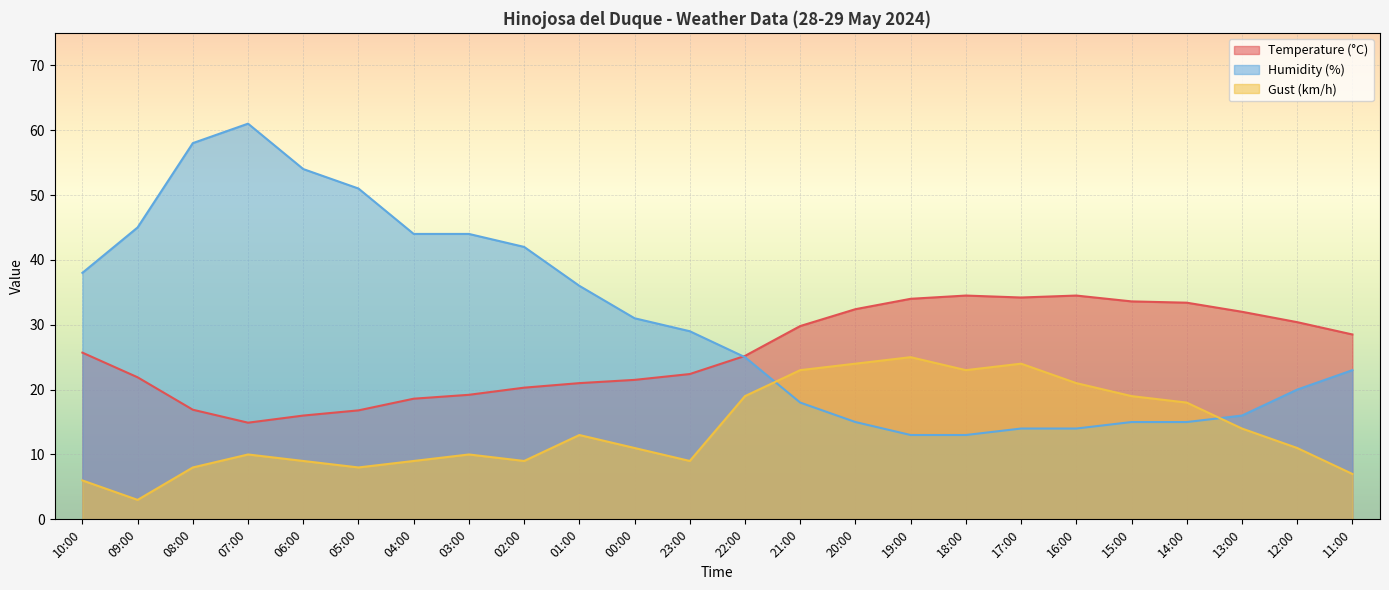

True or false: Temperature (°C) has more than 2 interior local peaks.

False